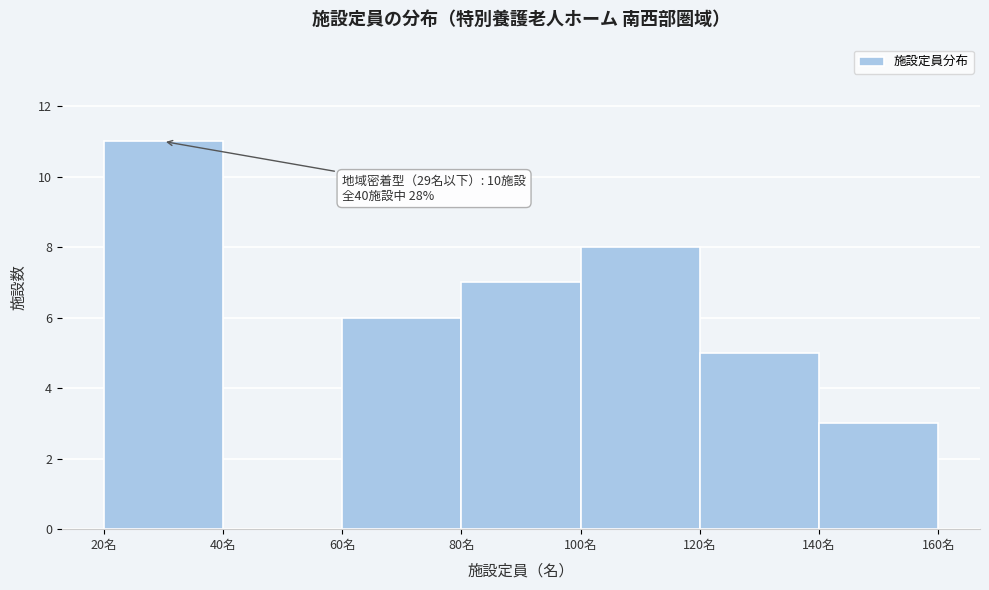

Which range on the x-axis has the tallest bar?

20 to 40